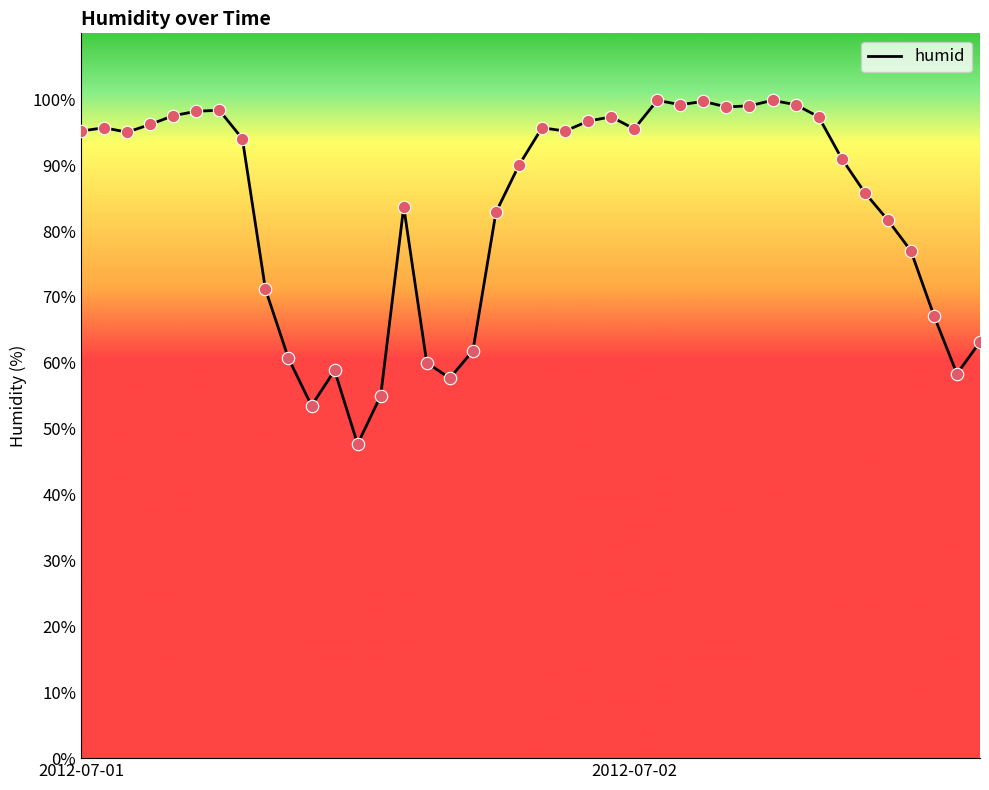

What is the difference between the maximum and minimum values?

52.2